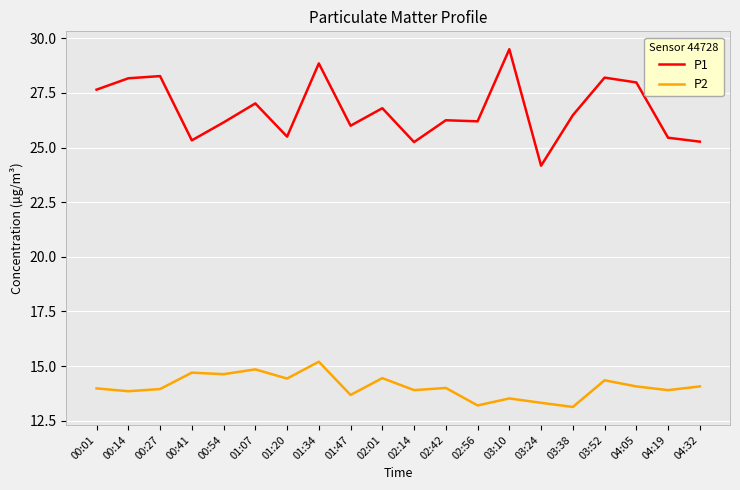

How many lines are shown in the chart?

2